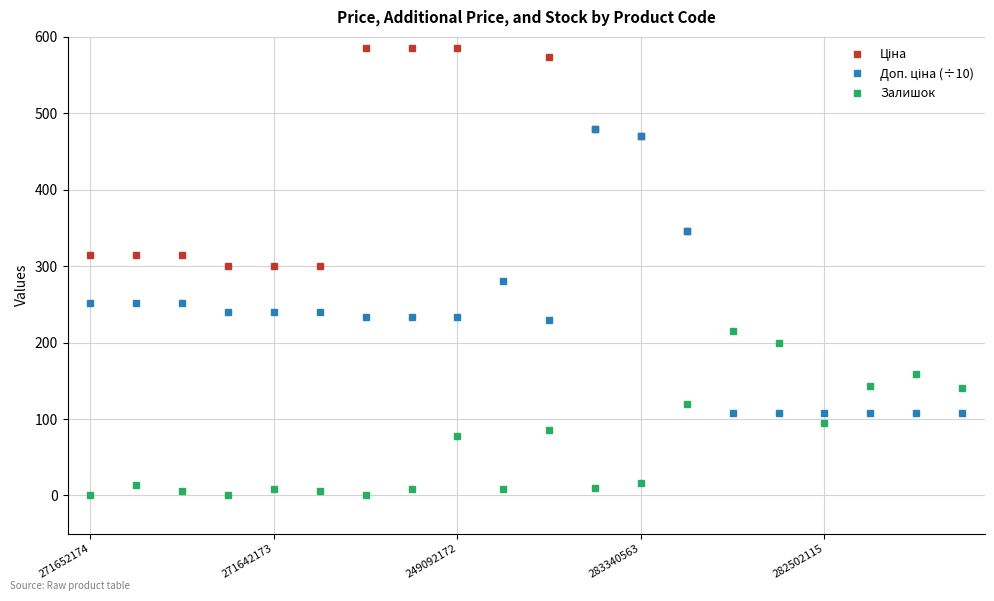

What is the value of the Ціна point at the 12th from the left?

479.6